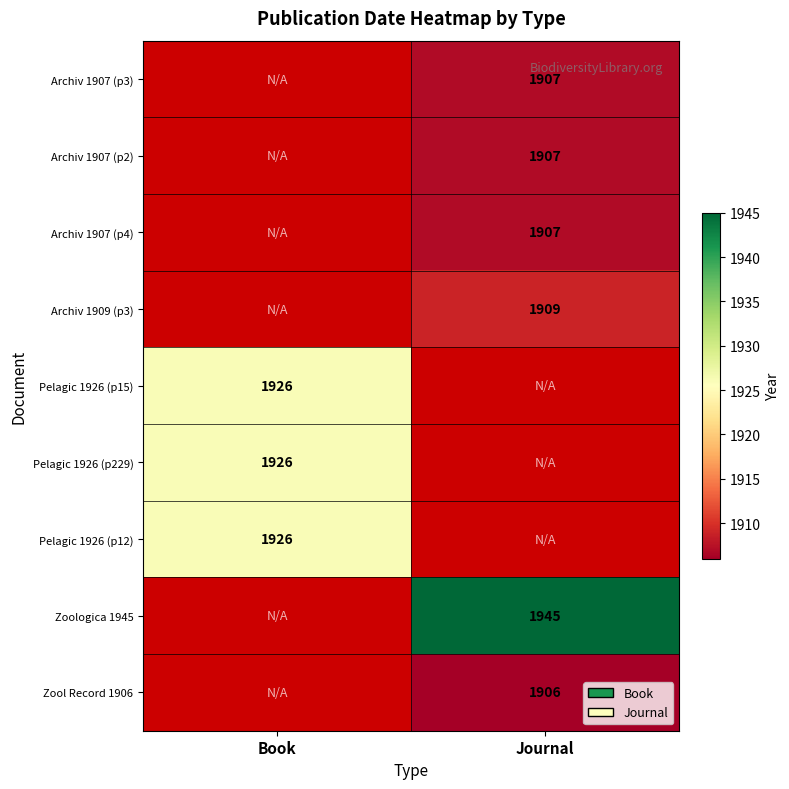

How many series are shown in this chart?

9